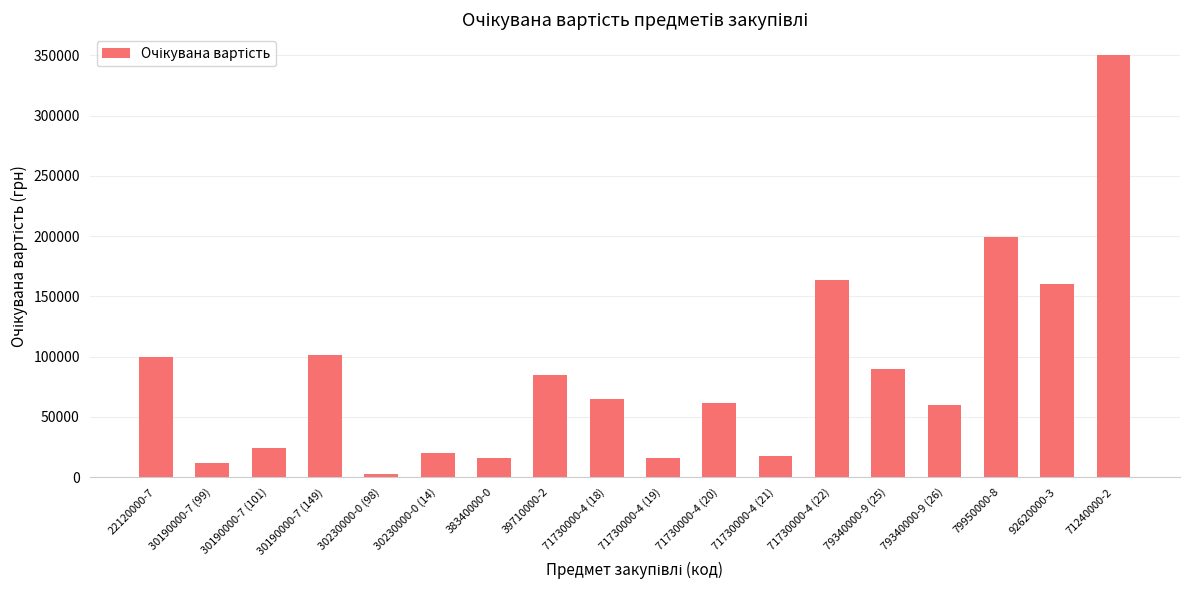

Does the chart contain stacked bars?

No